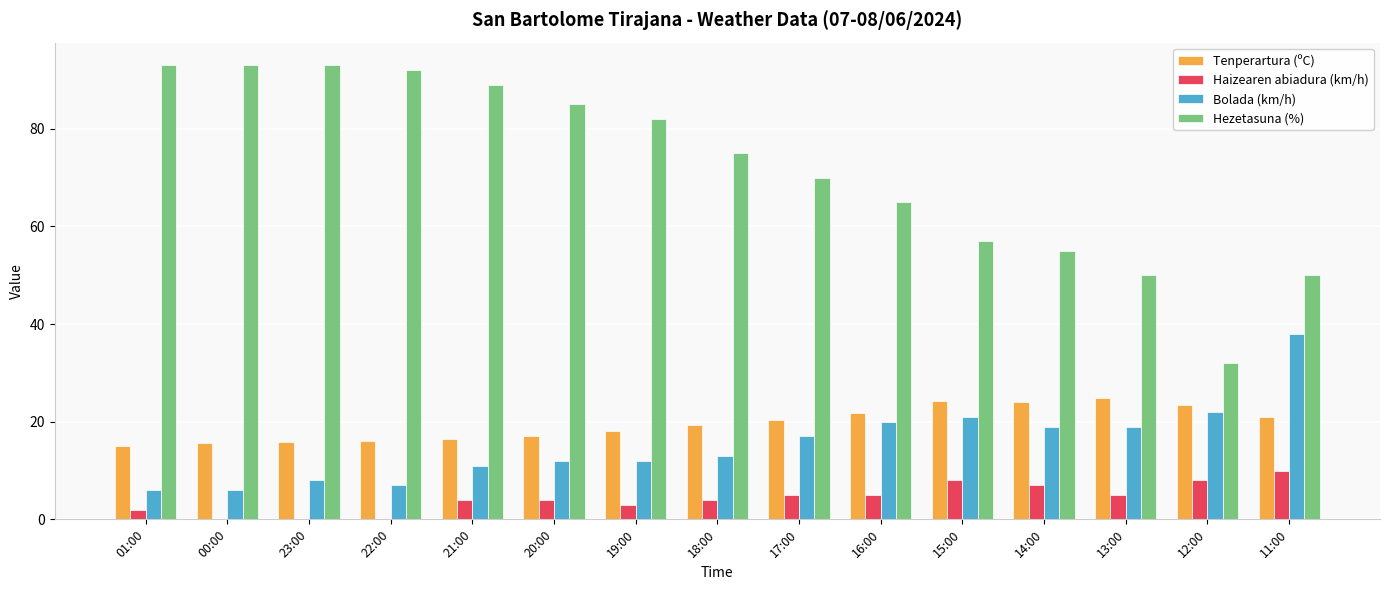

Are the bars grouped side by side (vs. stacked)?

Yes